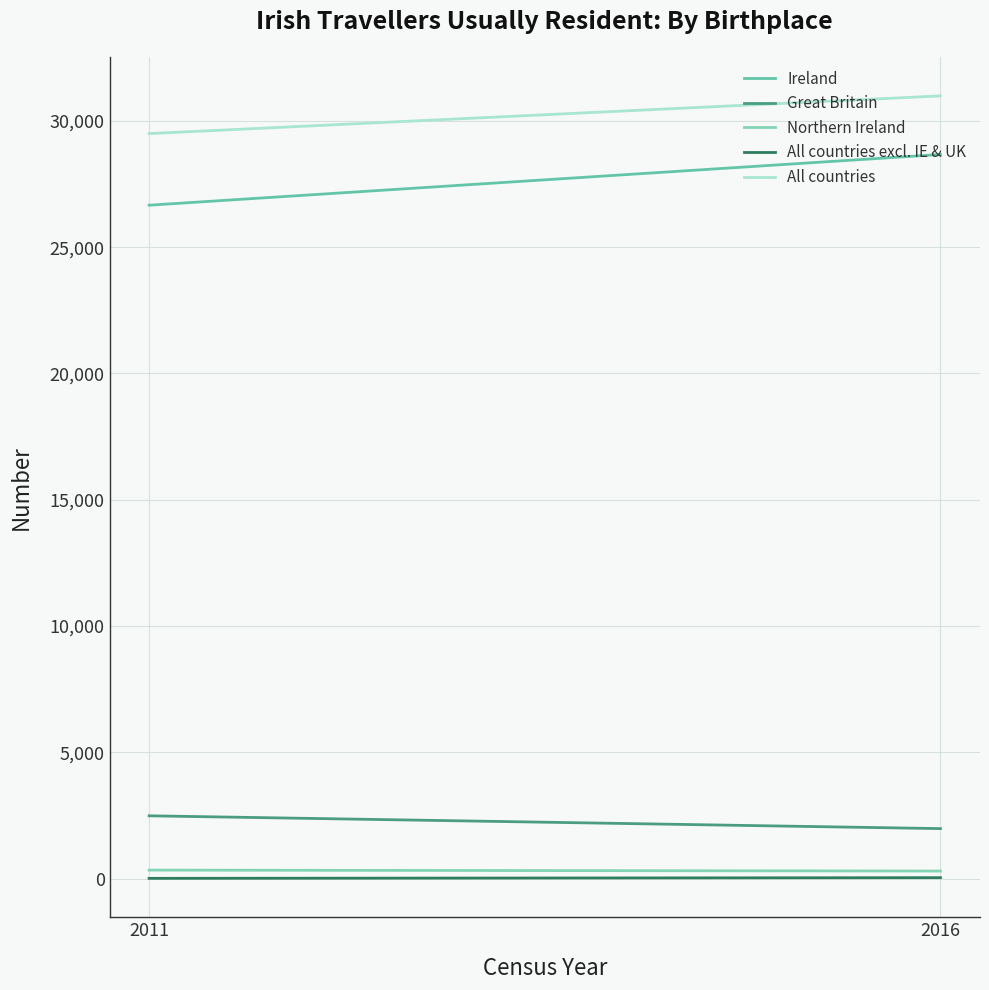

What is the difference between the Ireland values at 2011 and 2016?

2009